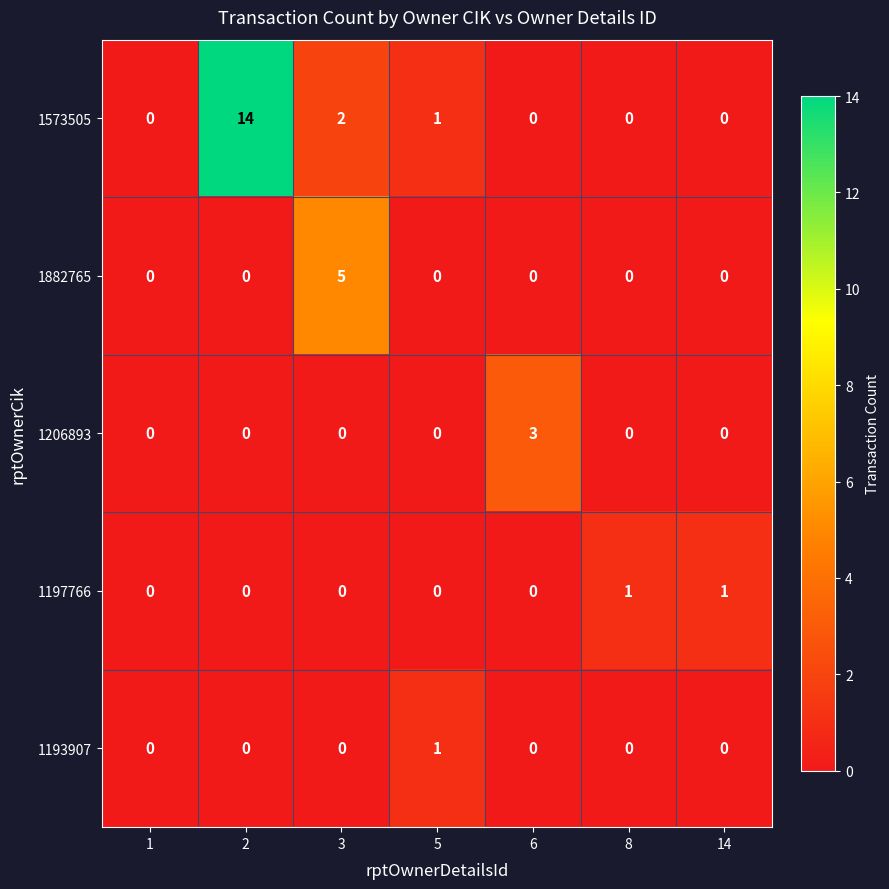

Count the number of categories in the chart.

7